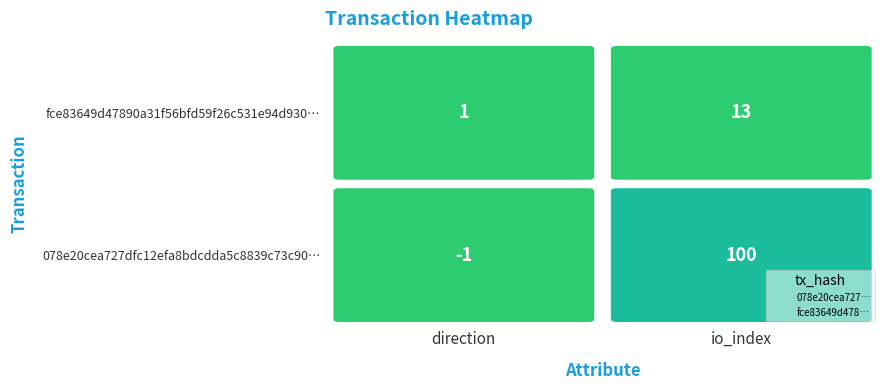

Between 1 and 0, which is larger?

1